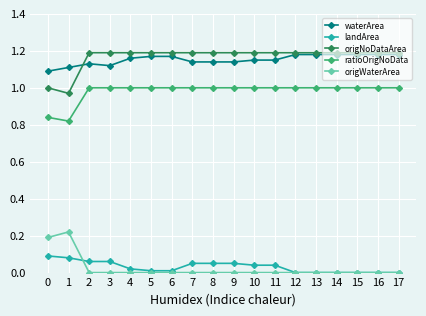

The value of waterArea at 10 is 1.1. True or false?

True